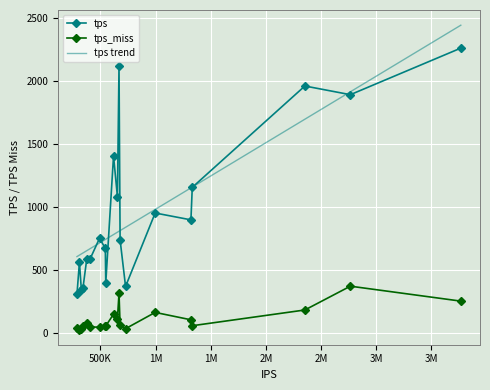

True or false: tps and tps_miss intersect in this chart.

False